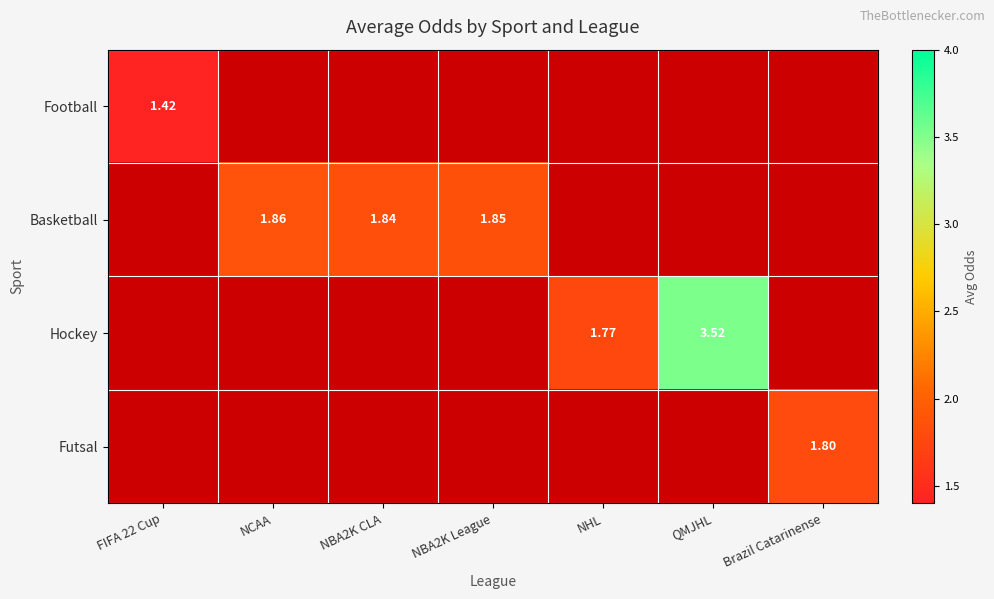

What is the difference between the highest and lowest values at FIFA 22 Cup?

1.4